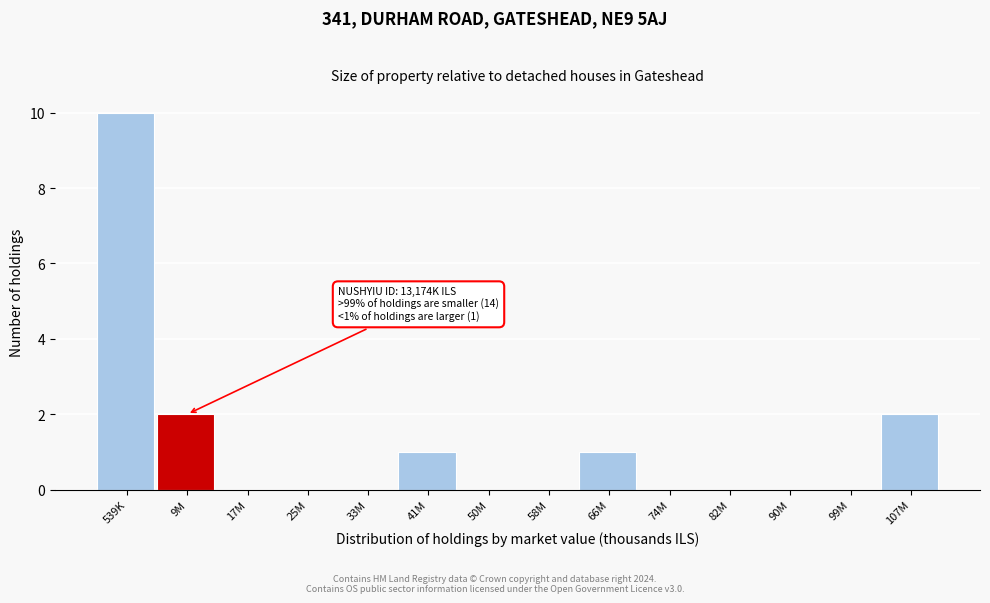

Reading right to left, what are all the values shown in this chart?

107M=2	99M=0	90M=0	82M=0	74M=0	66M=1	58M=0	50M=0	41M=1	33M=0	25M=0	17M=0	9M=2	539K=10